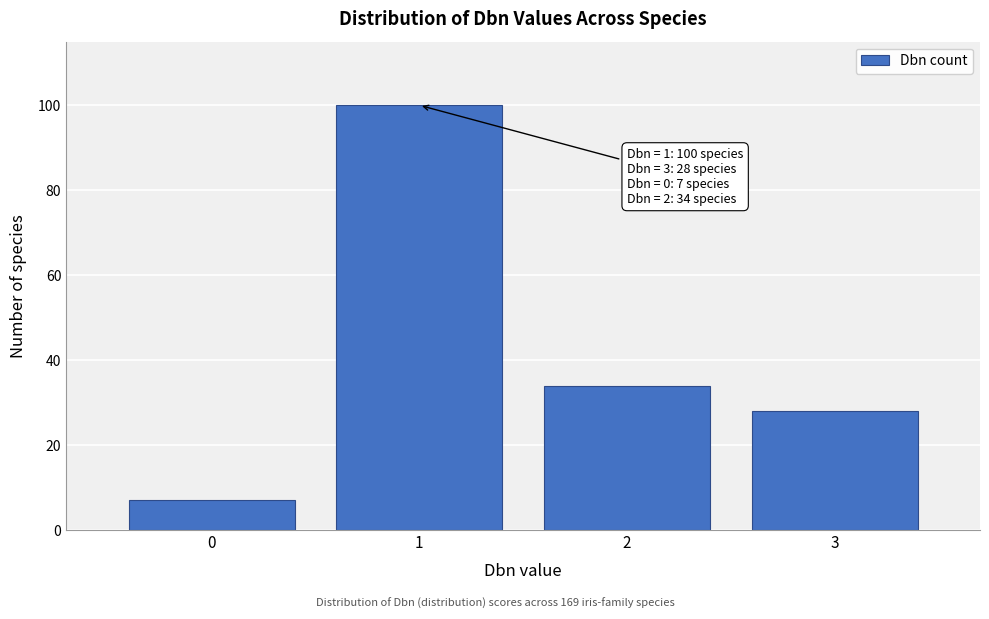

Which range on the x-axis has the tallest bar?

0.5 to 1.5